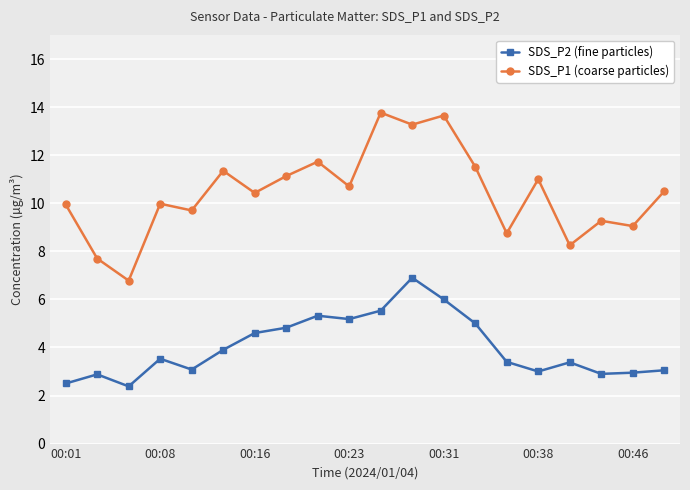

What is the value of the SDS_P2 (fine particles) point at the 2nd from the left?

2.9